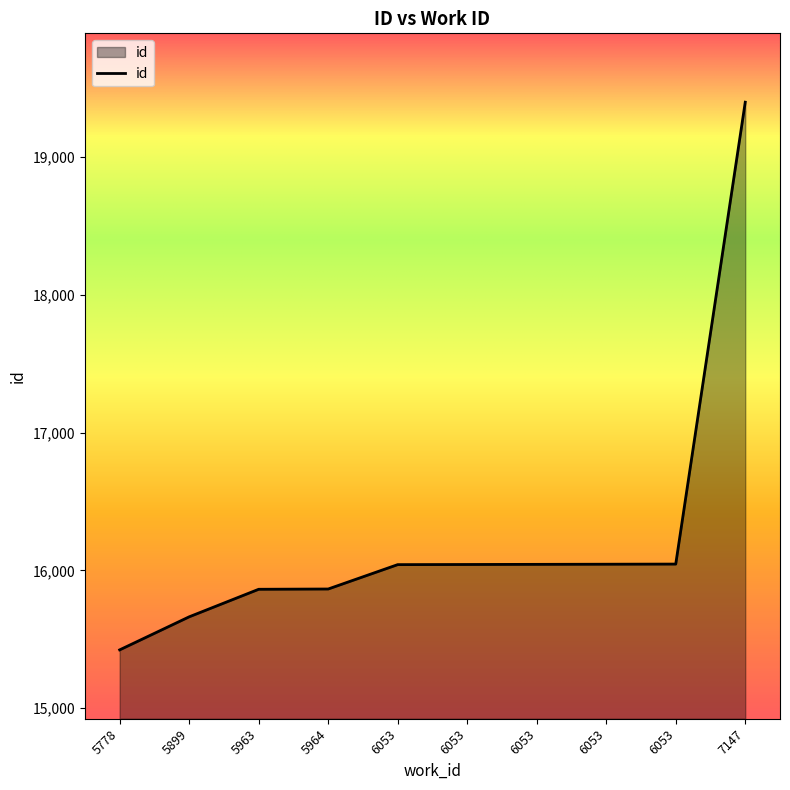

Is it true that the value at 6053 is 16045?

True